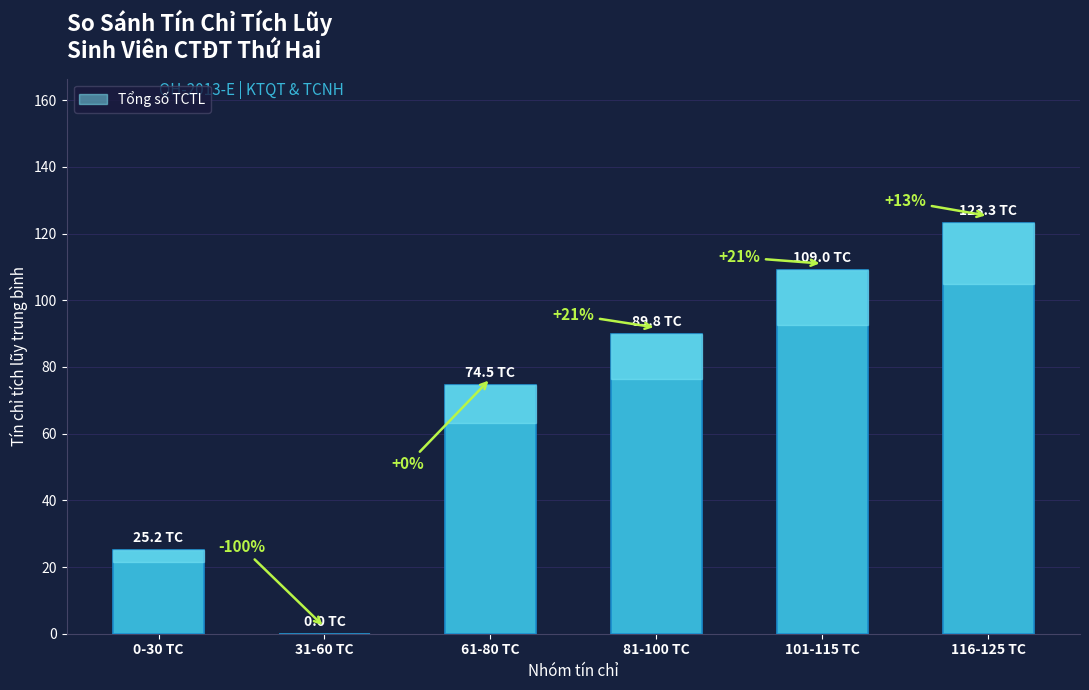

Does the chart contain stacked bars?

No